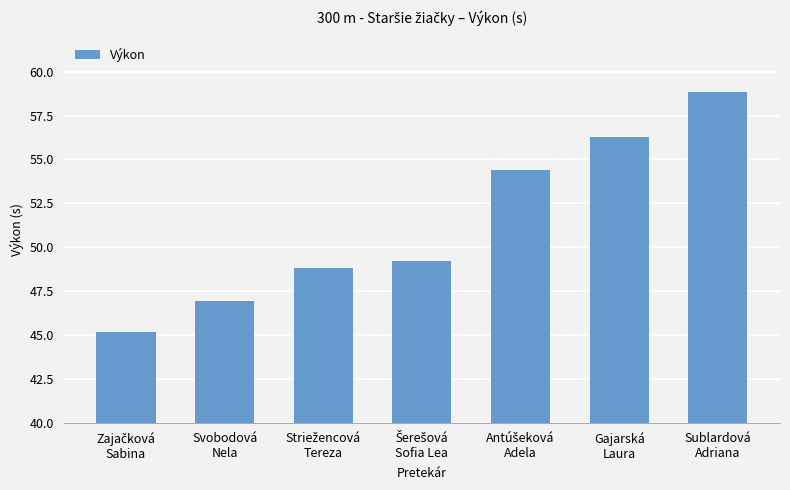

Does the chart contain any negative values?

No